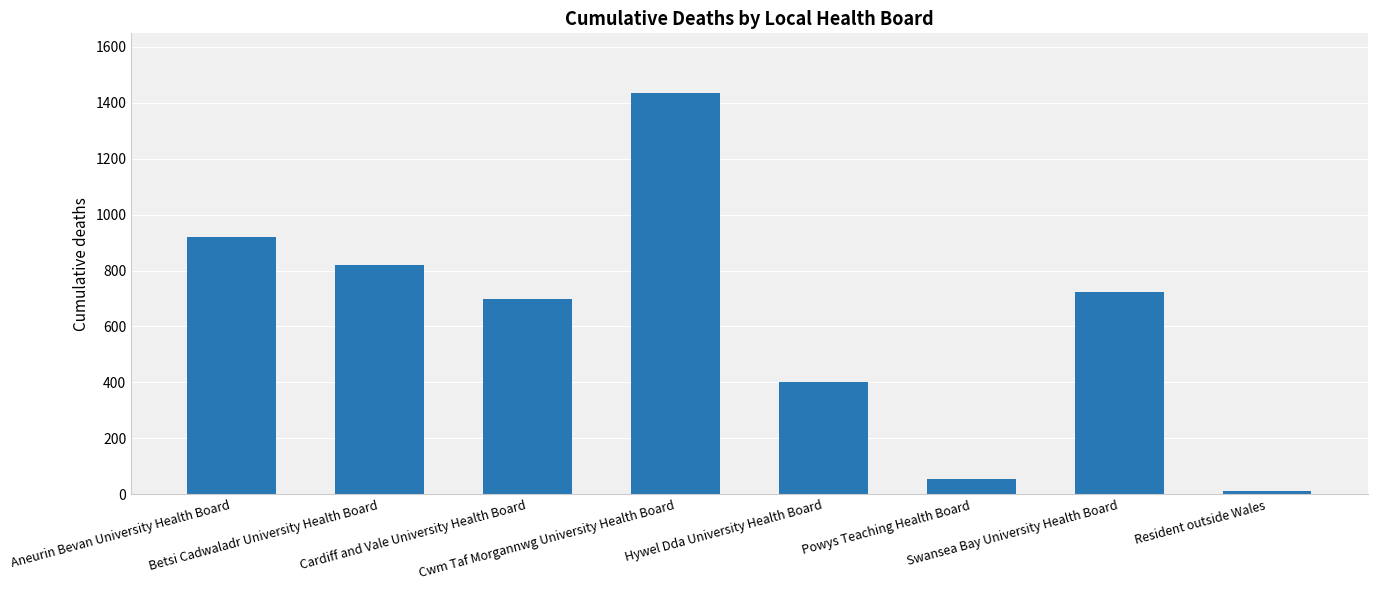

Between Cwm Taf Morgannwg University Health Board and Hywel Dda University Health Board, which is larger?

Cwm Taf Morgannwg University Health Board